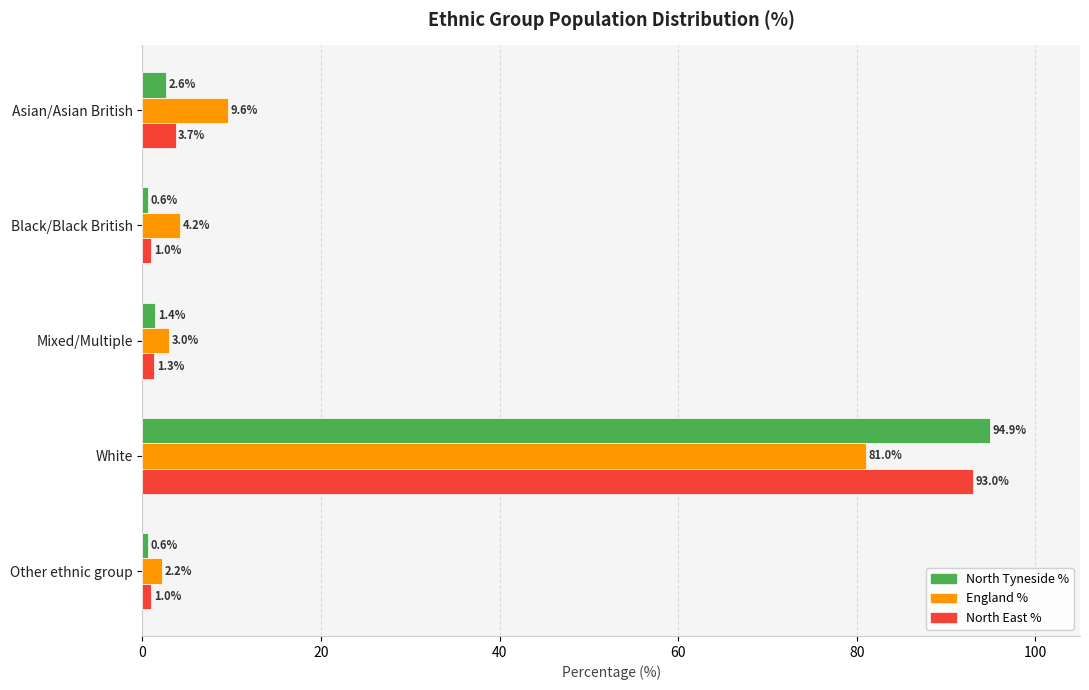

What is the greatest value displayed?

94.9